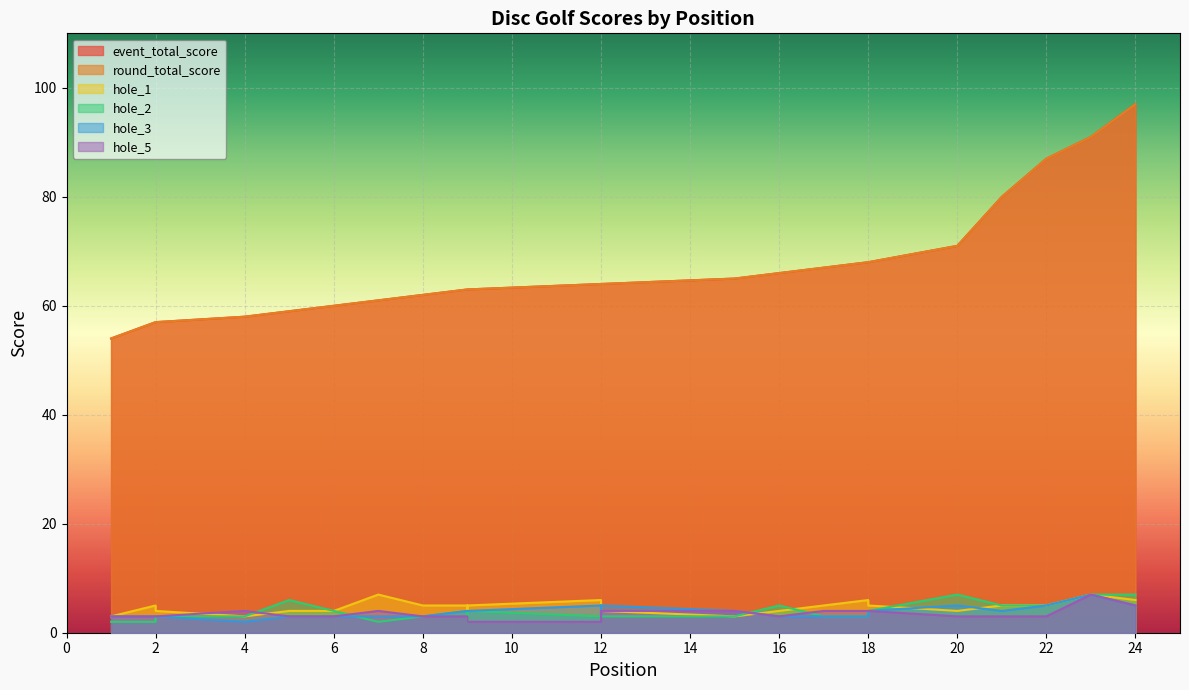

How many lines are shown in the chart?

6